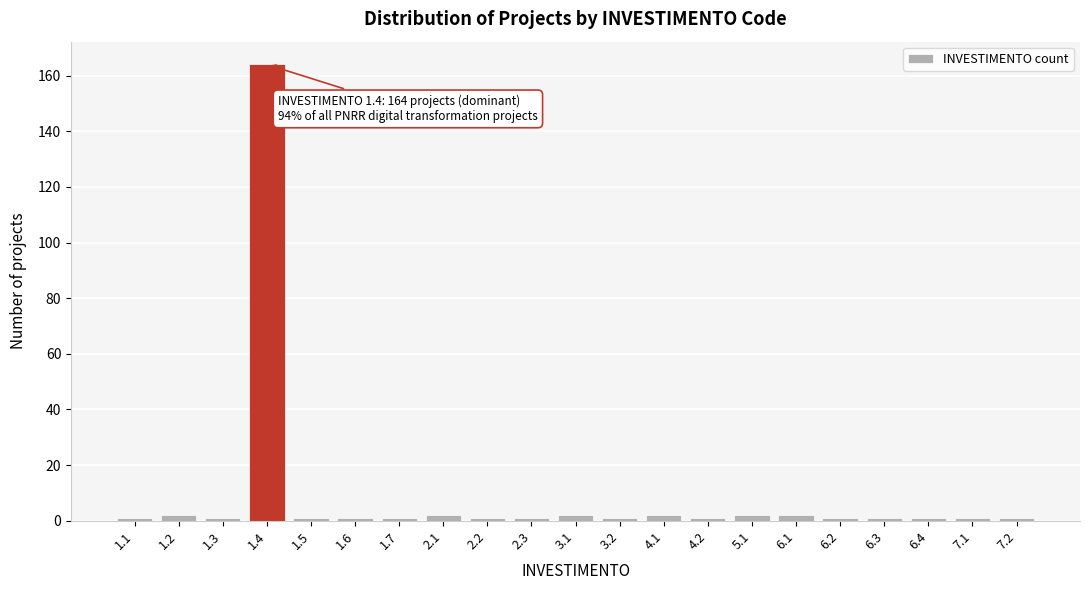

Reading left to right, extract all data points from this chart.

1.1=1	1.2=2	1.3=1	1.4=164	1.5=1	1.6=1	1.7=1	2.1=2	2.2=1	2.3=1	3.1=2	3.2=1	4.1=2	4.2=1	5.1=2	6.1=2	6.2=1	6.3=1	6.4=1	7.1=1	7.2=1